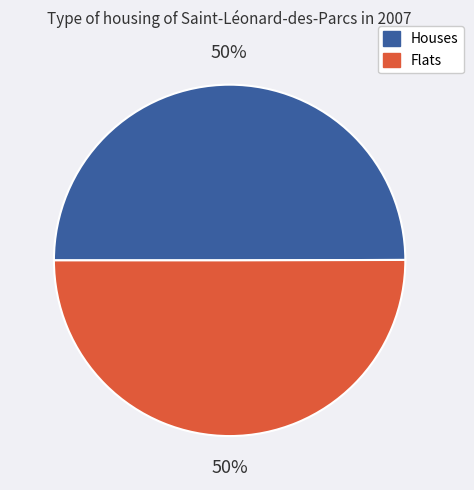

Is it true that Houses is 44% of the pie?

False